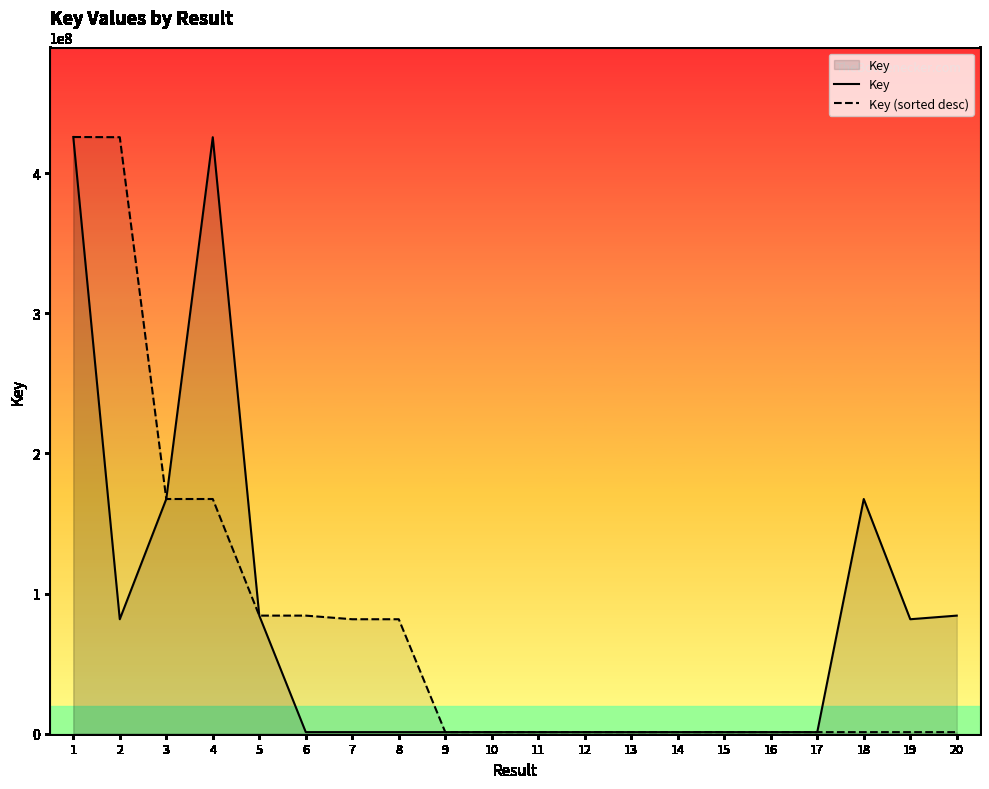

What is the value of the Key (sorted desc) point at the 5th from the left?

84257791